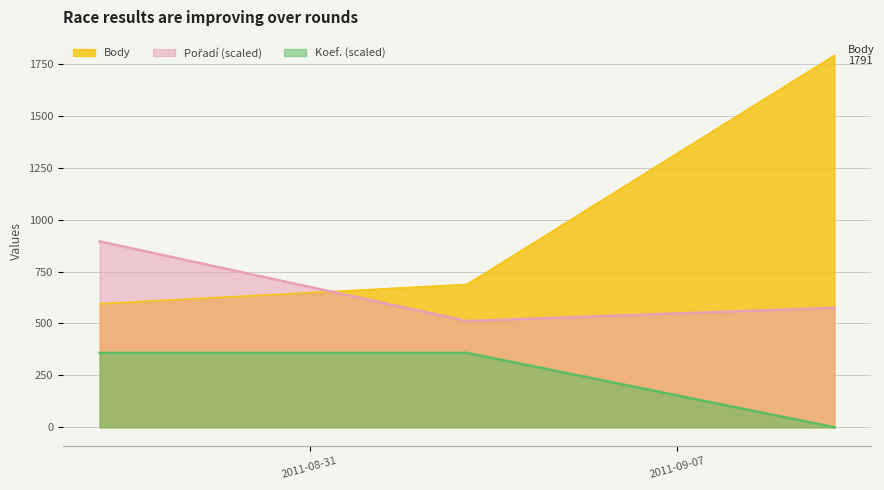

Rank the categories by Koef. value from highest to lowest.

2011-08-27, 2011-09-03, 2011-09-10